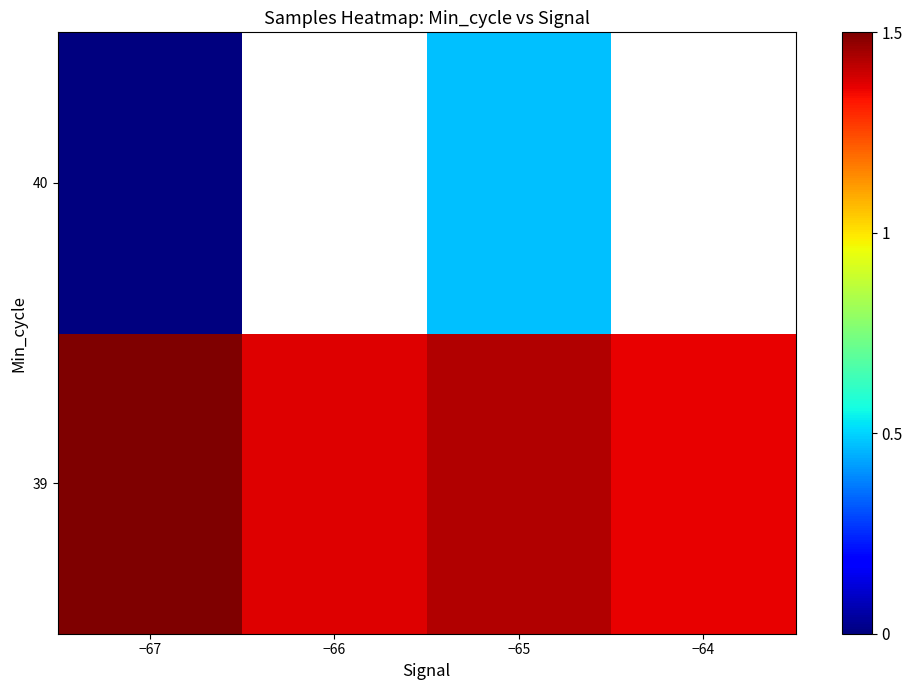

What value does the 39 series have at −67?

1.5